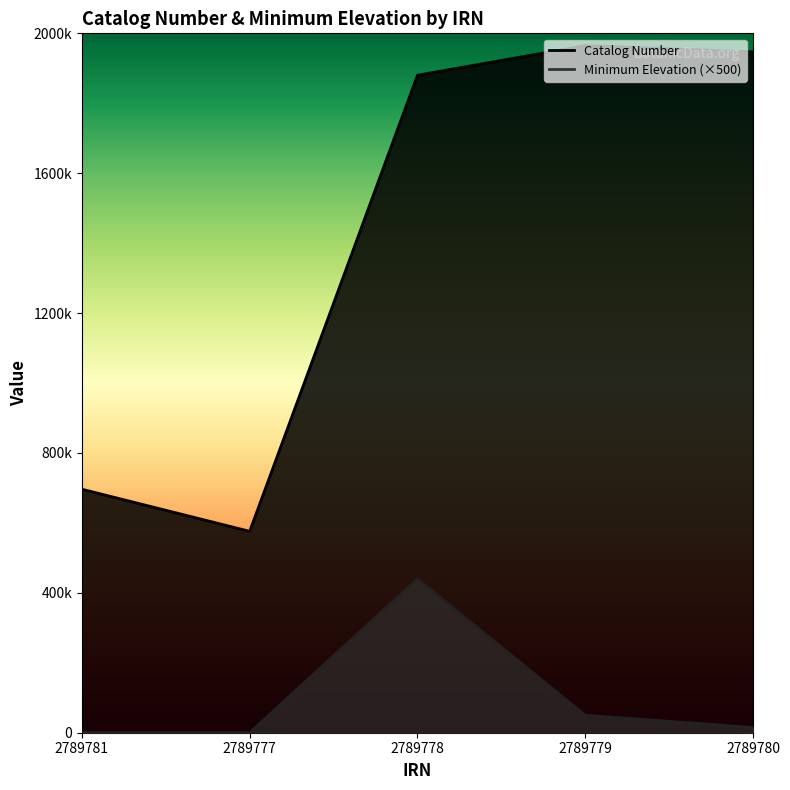

What is the lowest value of the Catalog Number series?

575933